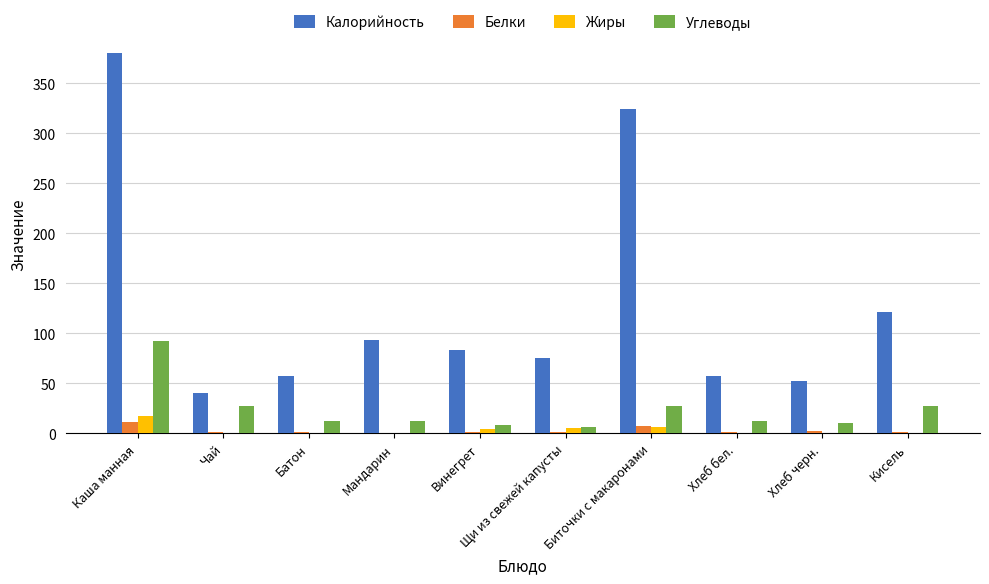

Which series changed the most between Каша манная and Хлеб бел.?

Калорийность